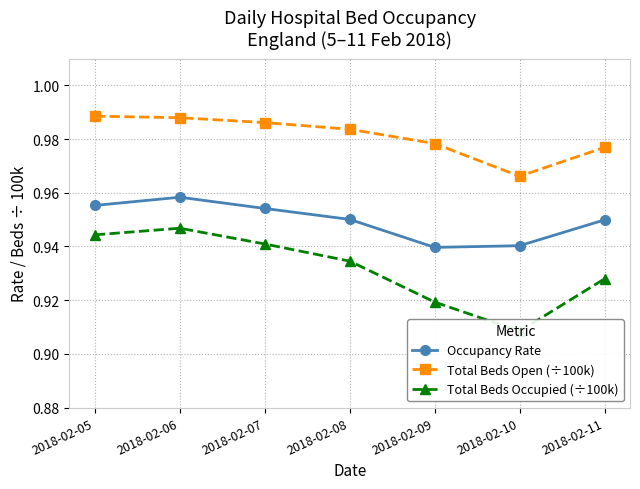

True or false: Total Beds Occupied (÷100k) has more than 0 points higher than both neighbors.

True